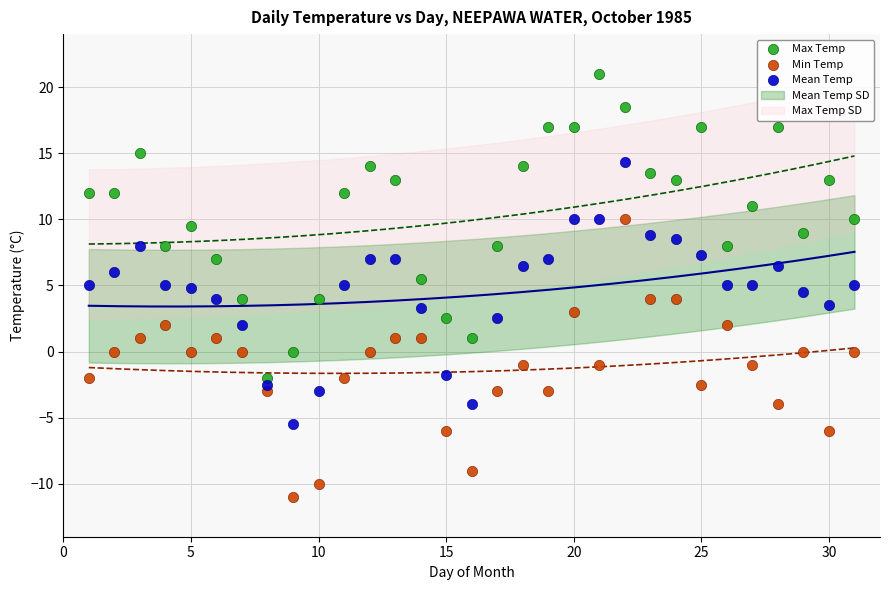

Across all data points, what is the range of Y values (max minus min)?

32.0